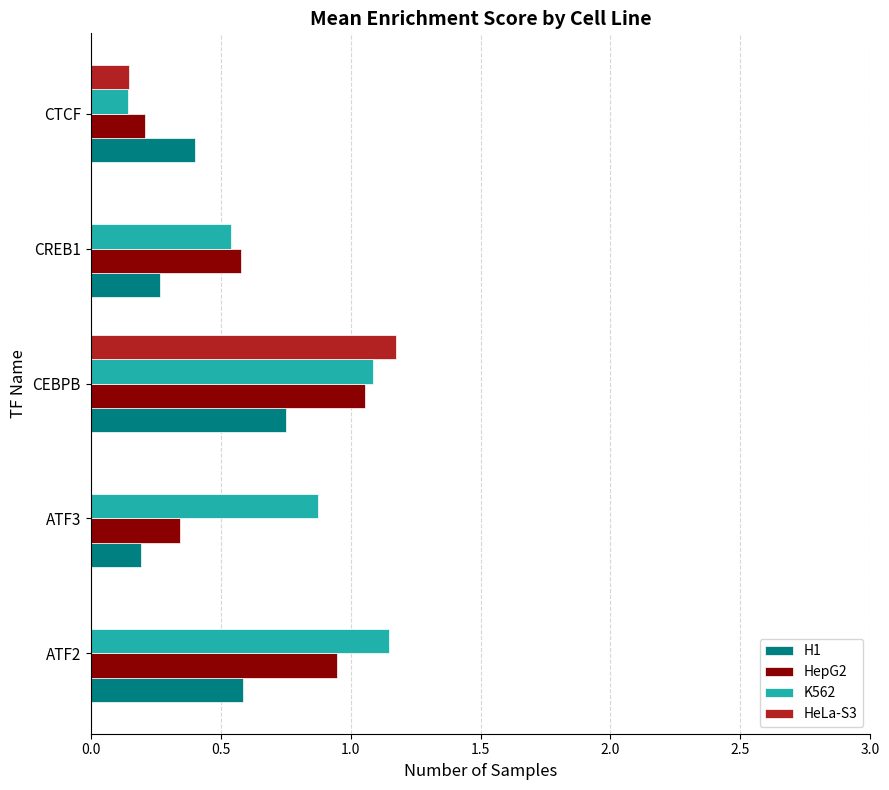

At which category is the sum across all series the highest?

CEBPB